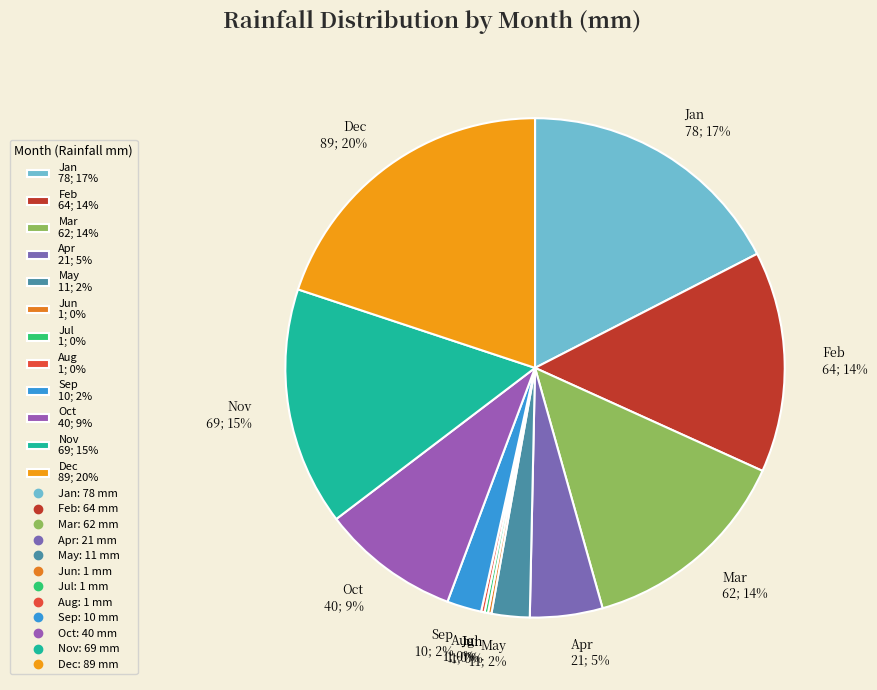

To the nearest percent, what is the average slice percentage?

8%